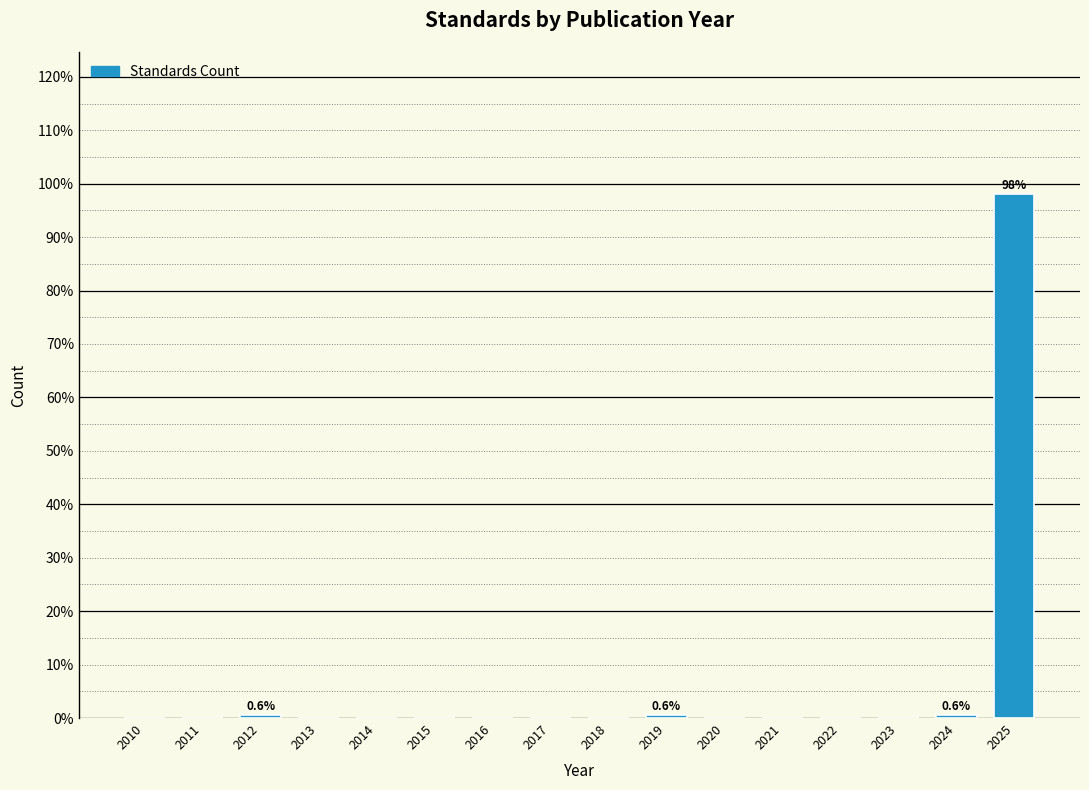

Reading left to right, list all the values displayed in this chart.

2010=0.0	2011=0.0	2012=0.6	2013=0.0	2014=0.0	2015=0.0	2016=0.0	2017=0.0	2018=0.0	2019=0.6	2020=0.0	2021=0.0	2022=0.0	2023=0.0	2024=0.6	2025=98.1